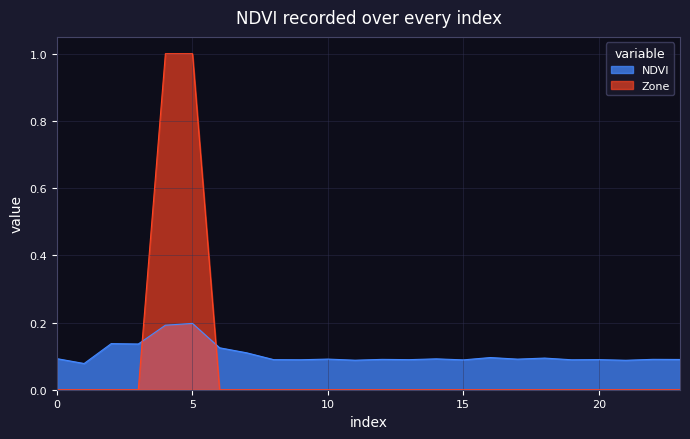

What is the approximate value of NDVI at 8?

0.1